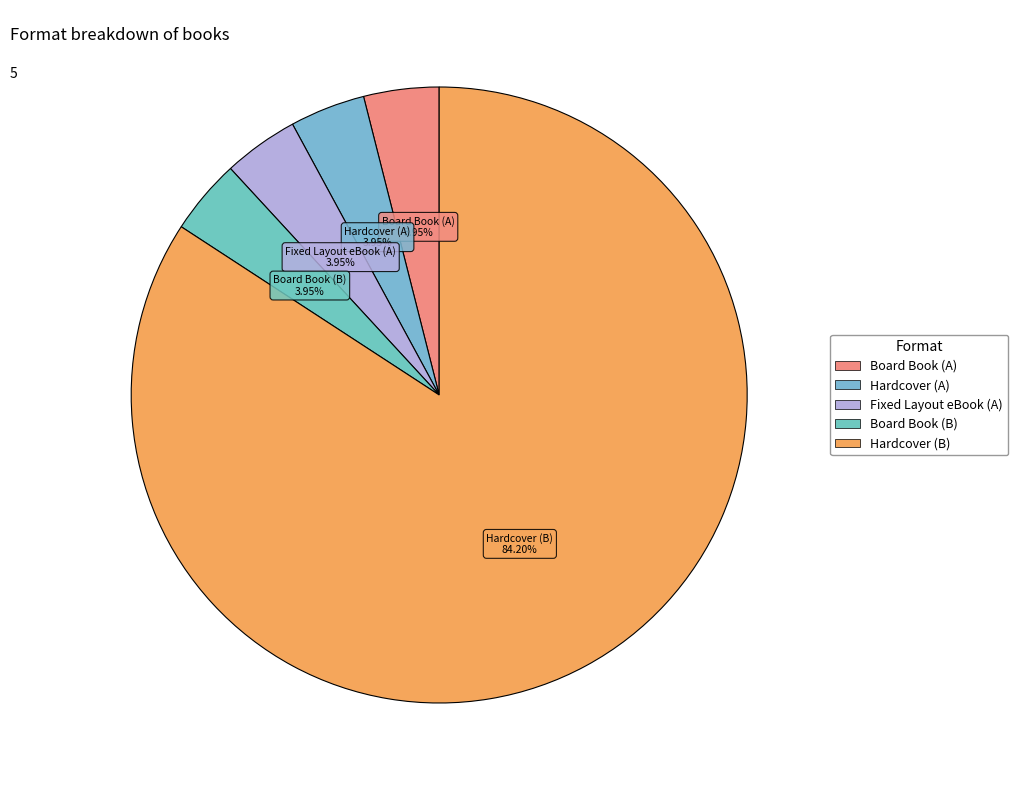

Which category accounts for the majority?

Hardcover (B)